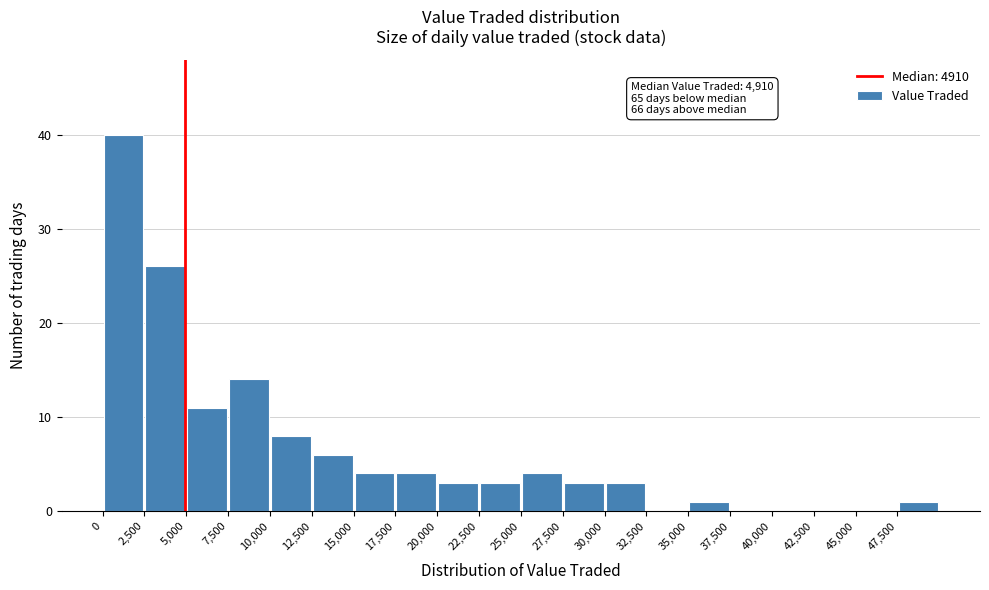

Which range on the x-axis has the tallest bar?

0 to 2500